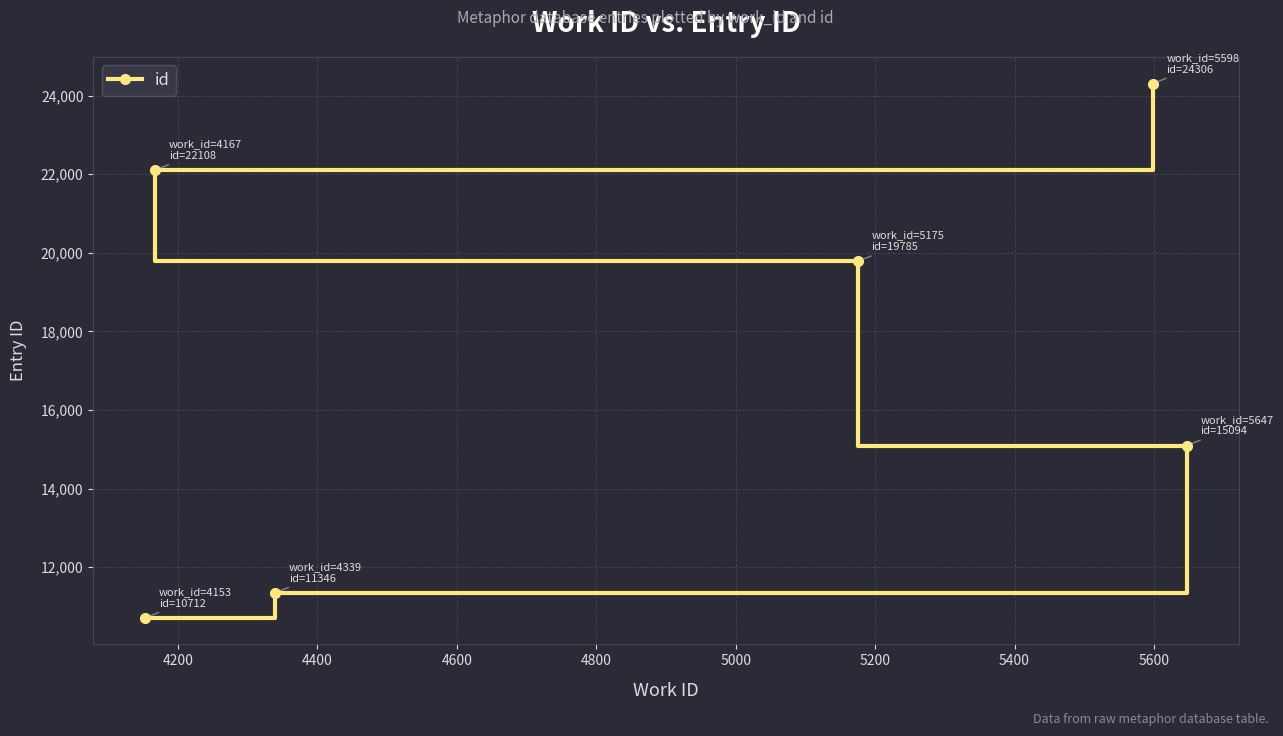

What is the smallest value displayed?

10712